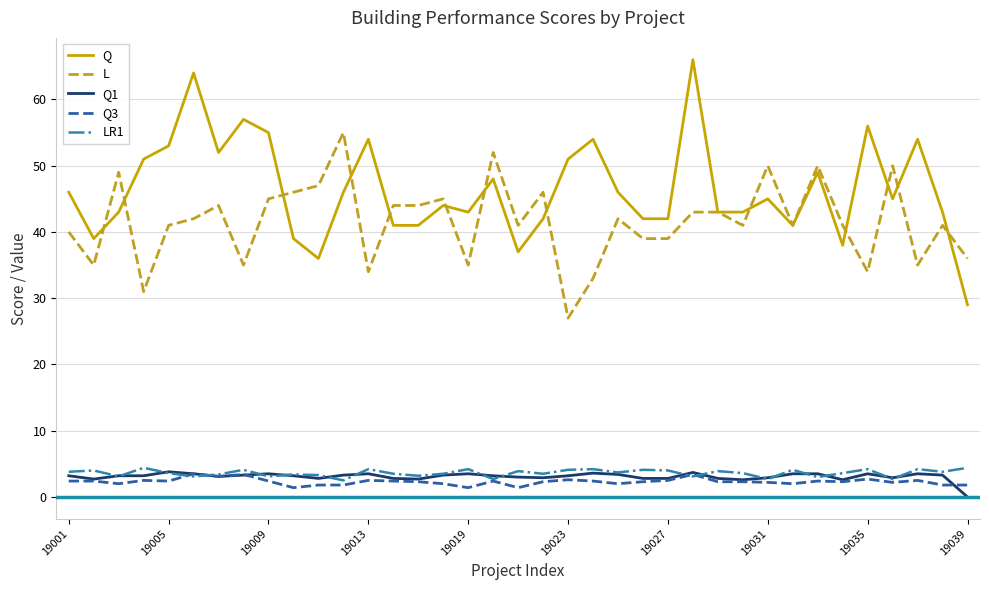

Which series has the largest total across all categories?

Q